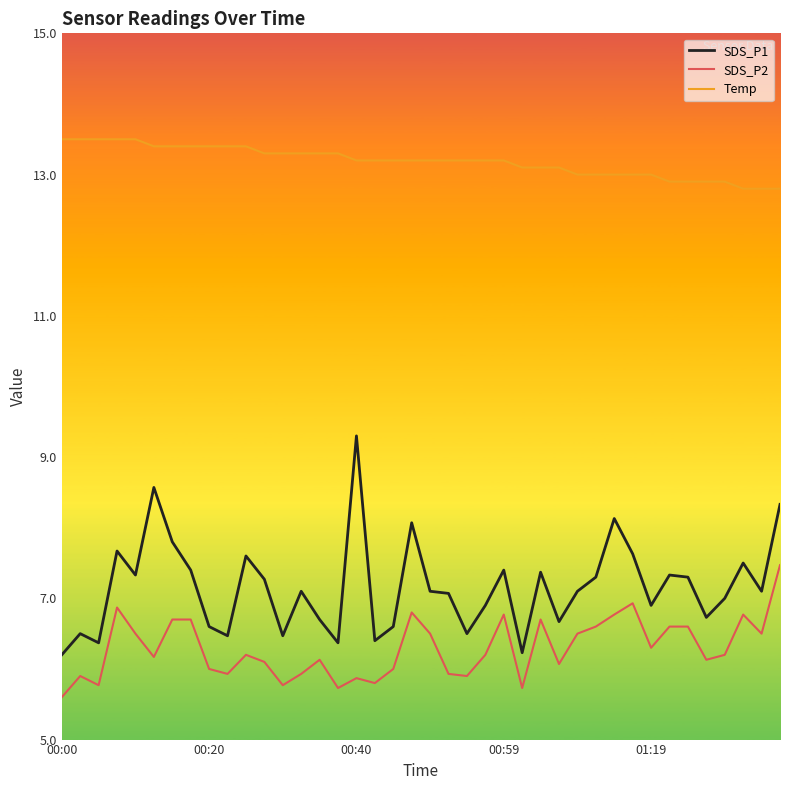

True or false: SDS_P2 and SDS_P1 intersect in this chart.

False